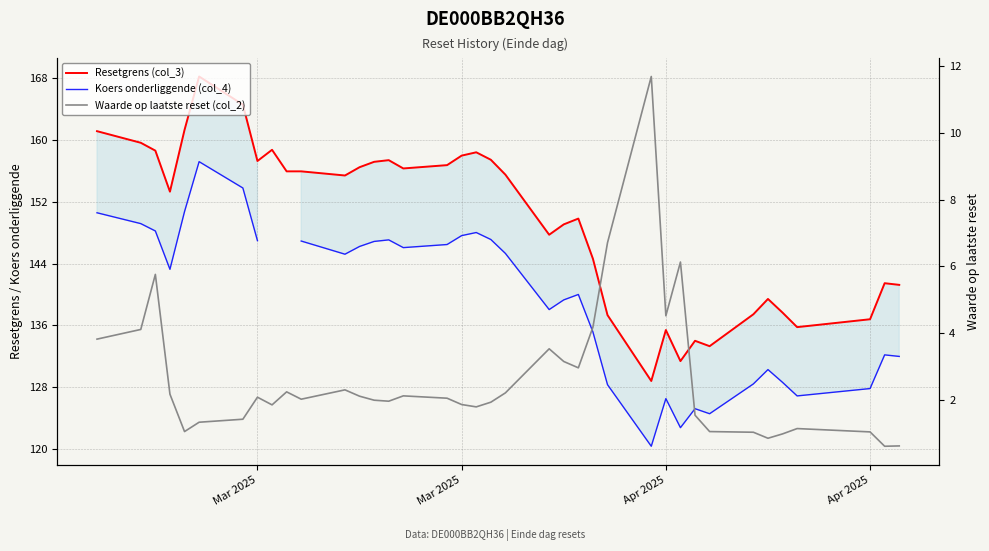

How many data points in Waarde op laatste reset (col_2) are above 2?

20